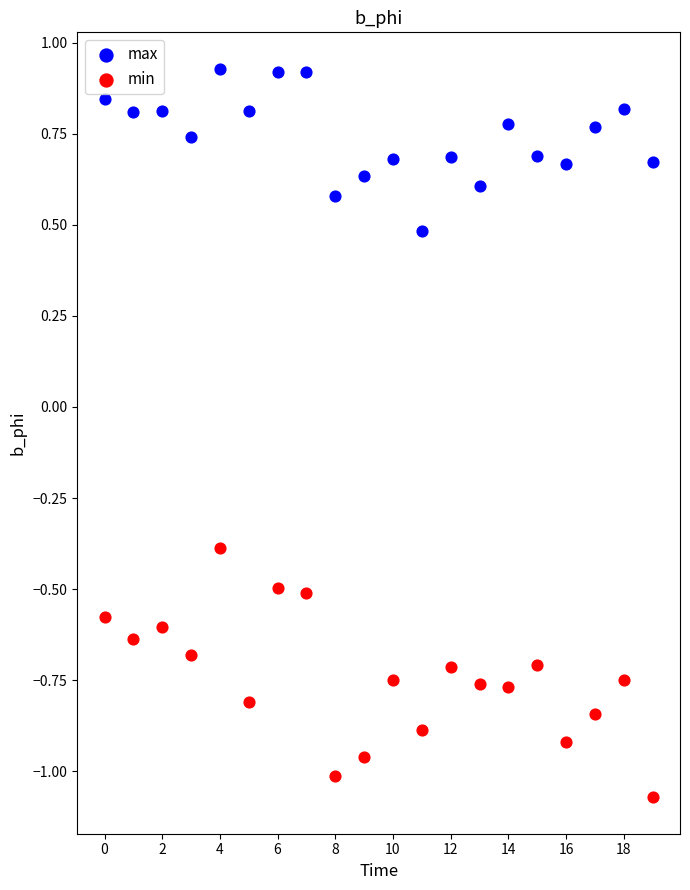

Which series contains the lowest Y value?

min